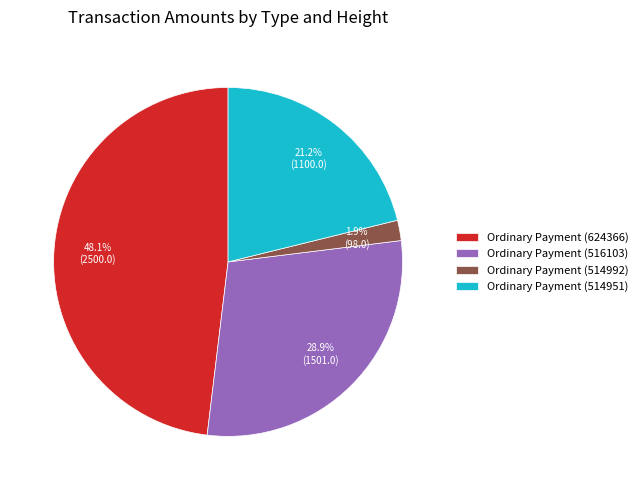

Is Ordinary Payment (624366) the majority of the pie?

No